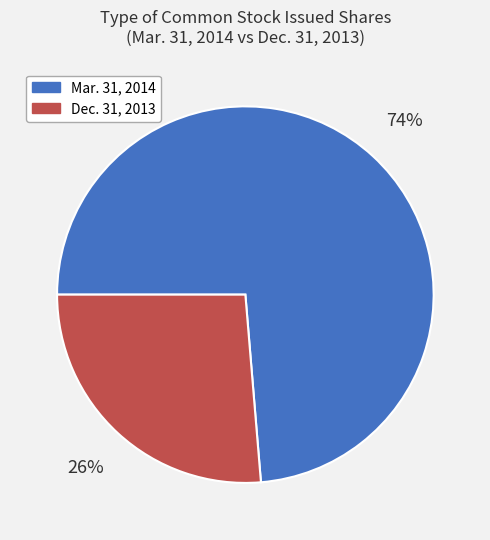

To the nearest percent, what is the average slice percentage?

50%